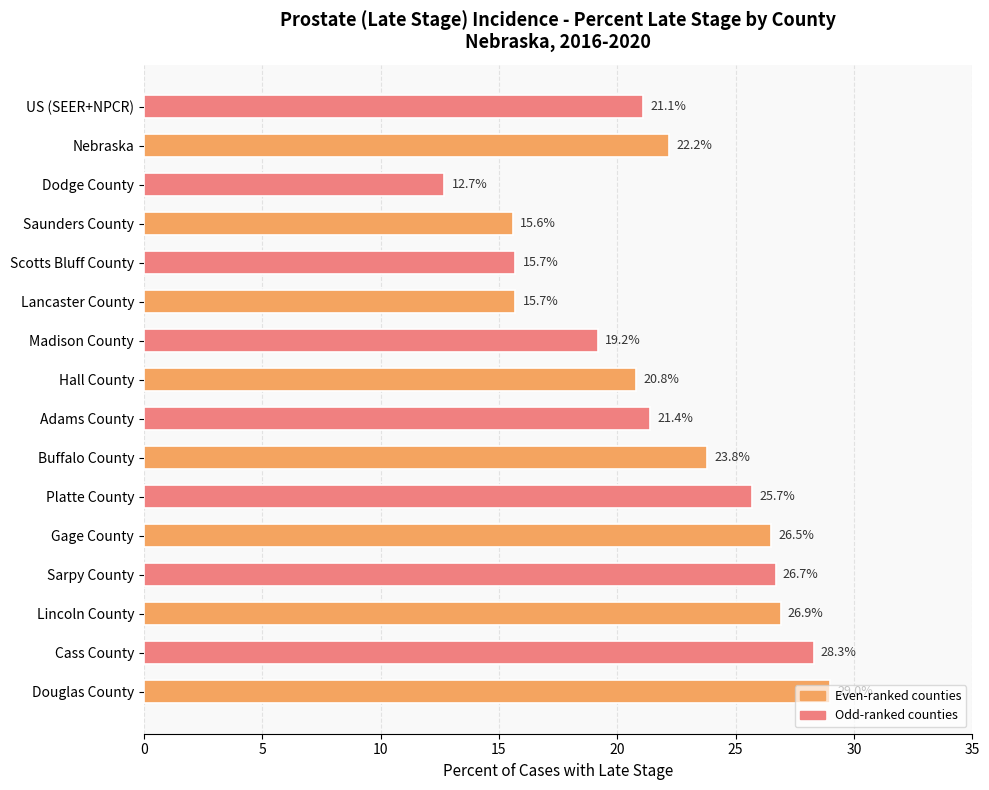

What is the change in value from Cass County to Buffalo County?

-4.5